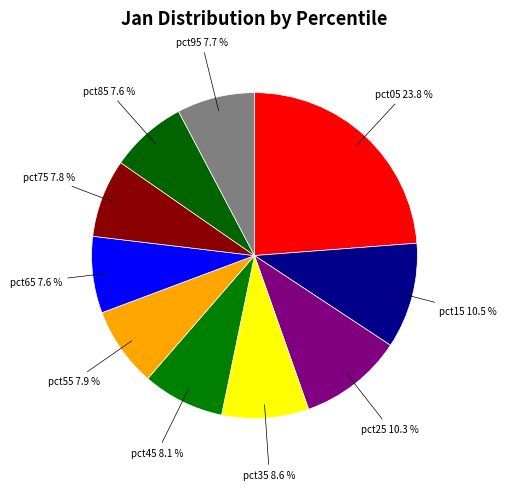

Is there any slice that represents more than half of the pie?

No